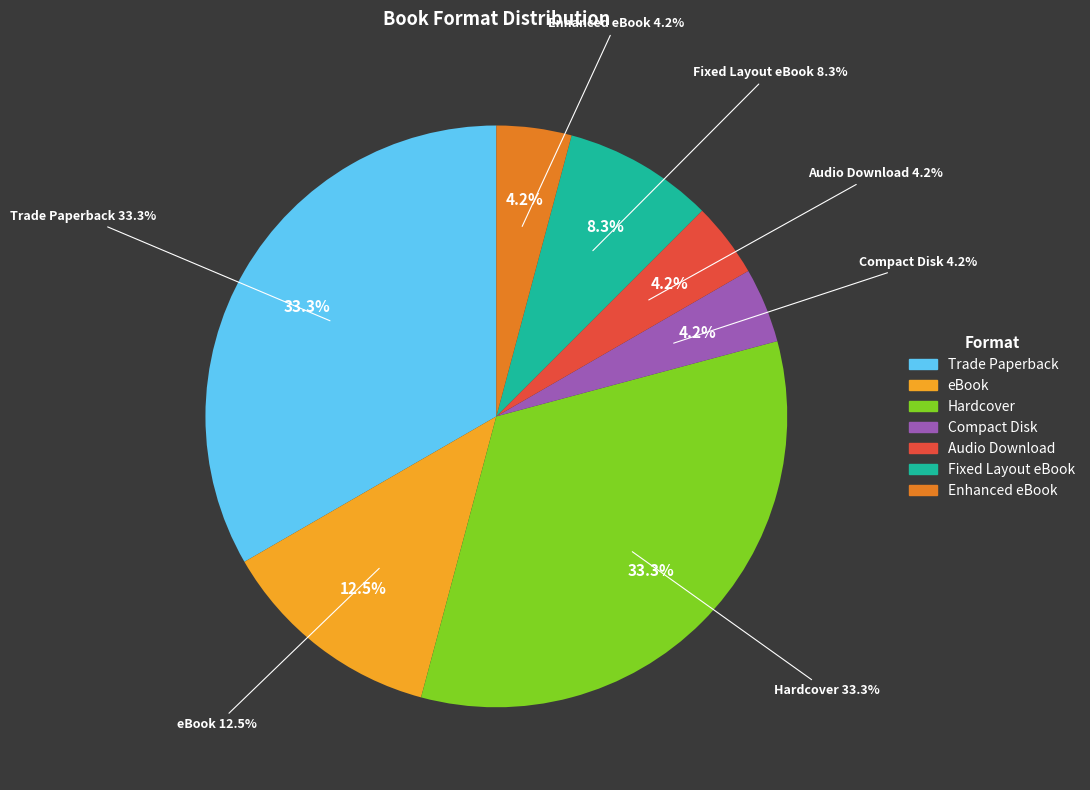

True or false: eBook accounts for 12% of the total.

True